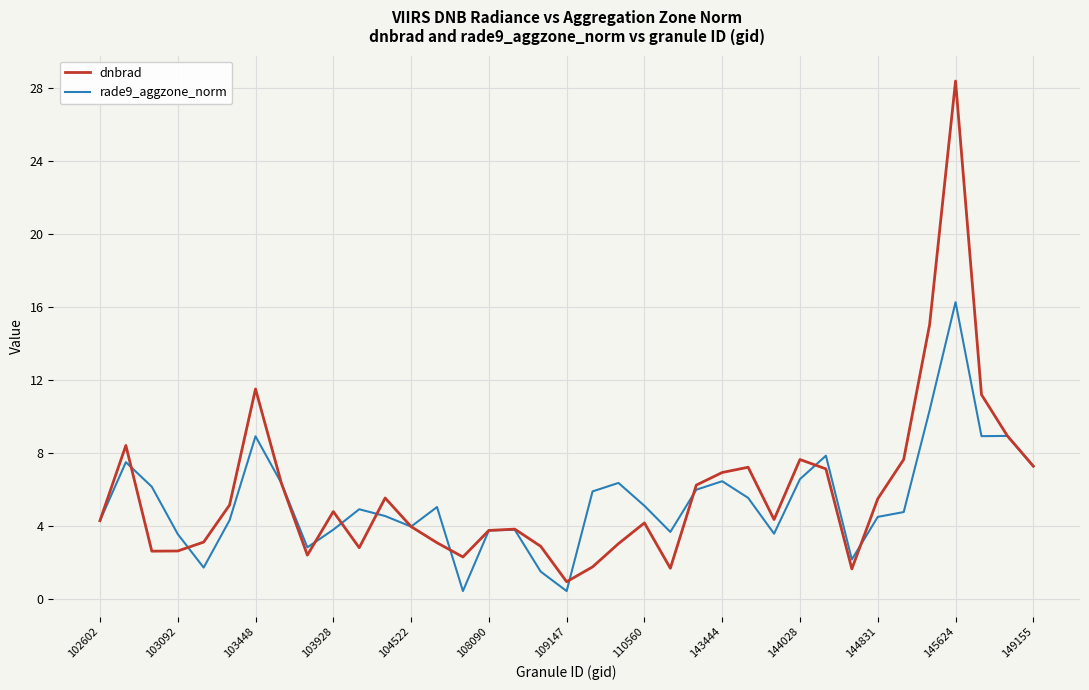

Which series has the largest range (max minus min)?

dnbrad